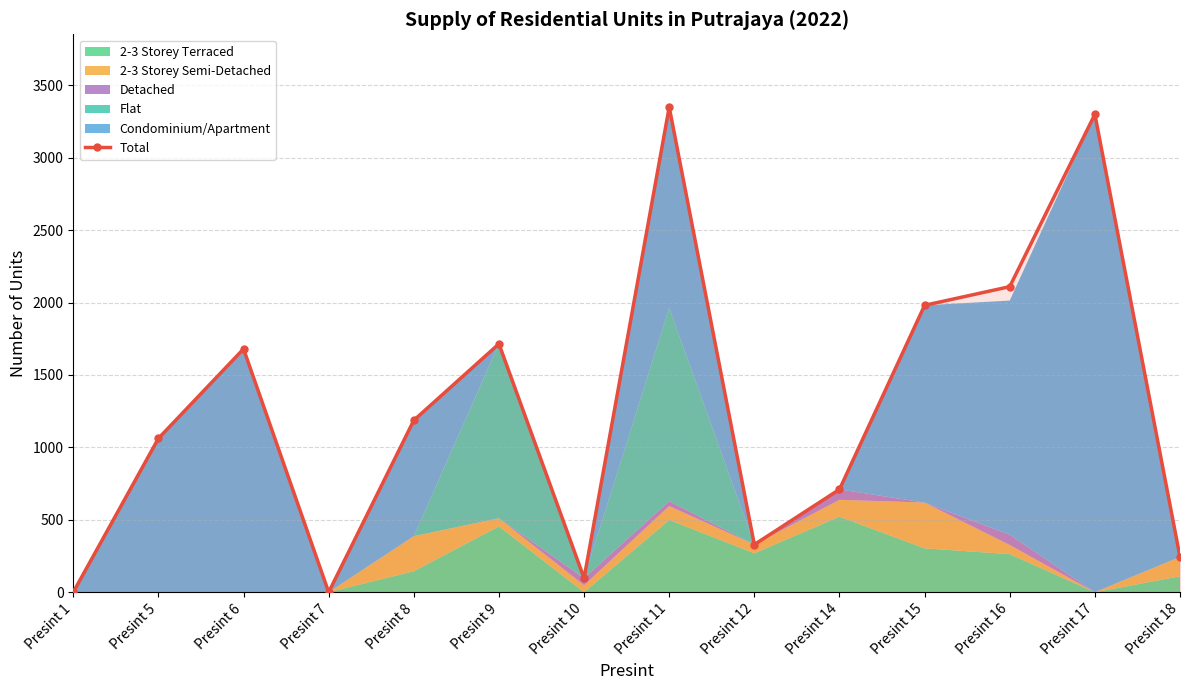

What is the value of the 11th point from the left?

1981